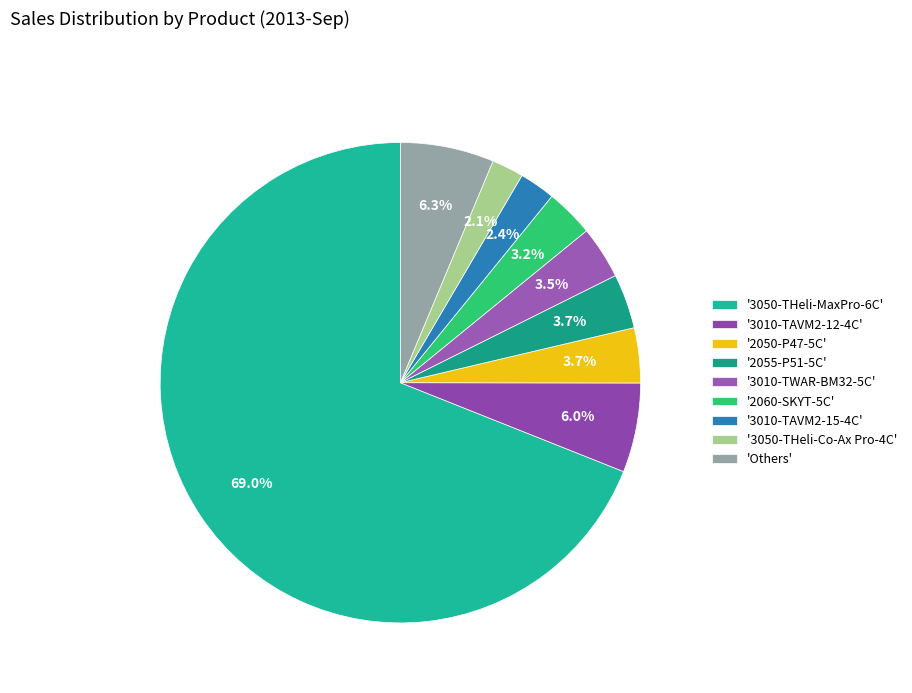

Which category has the biggest portion of the pie?

'3050-THeli-MaxPro-6C'